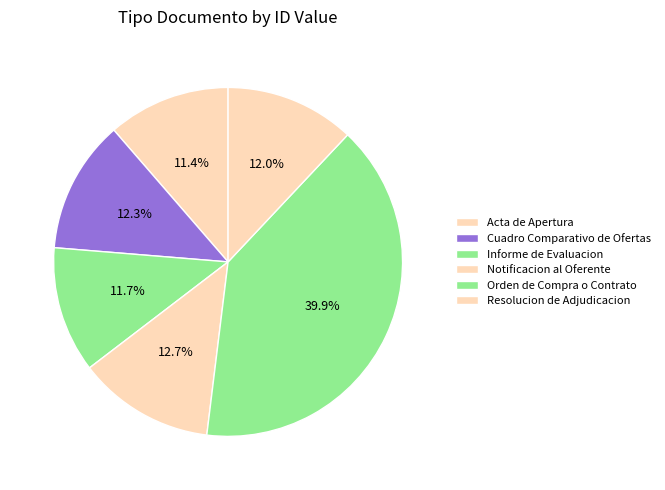

To the nearest percent, what percentage of the pie is Cuadro Comparativo de Ofertas?

12%